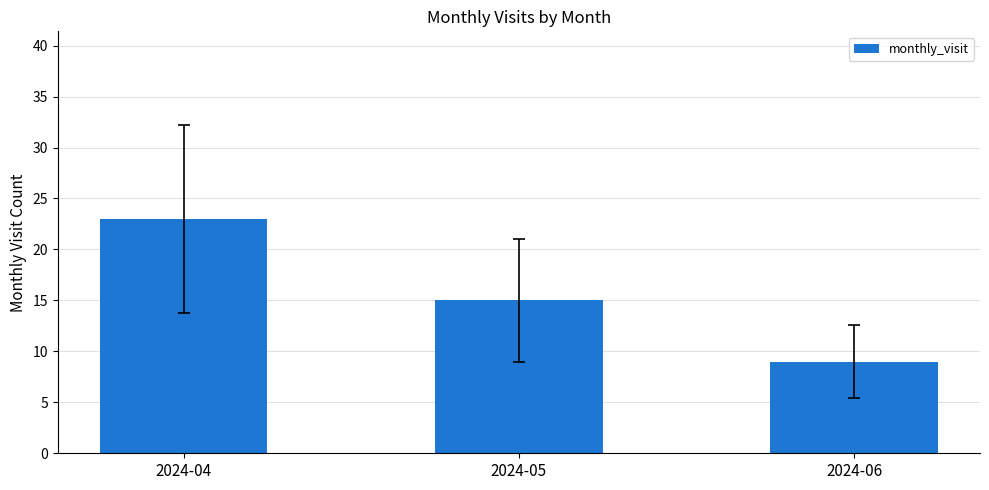

How many distinct data groups are displayed?

1